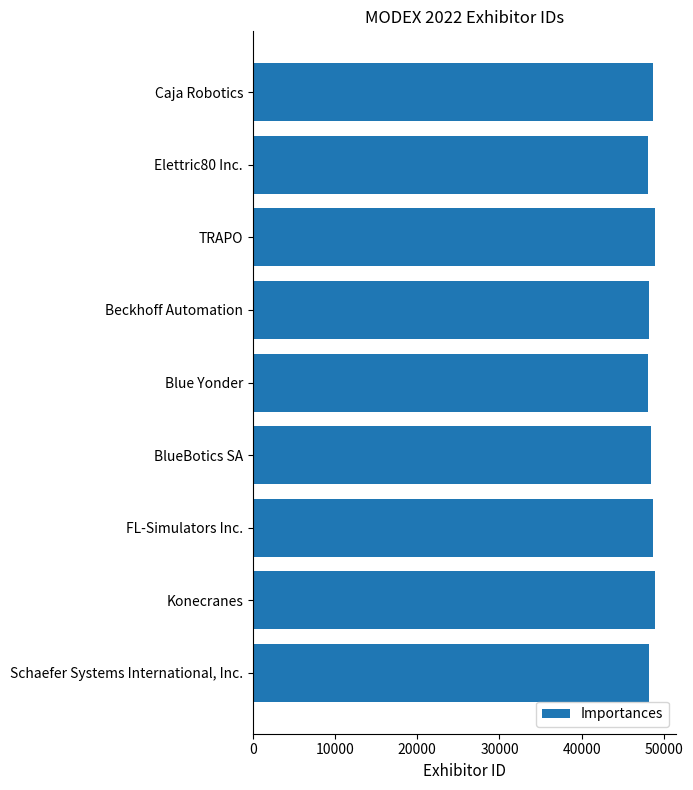

Does the chart contain any negative values?

No